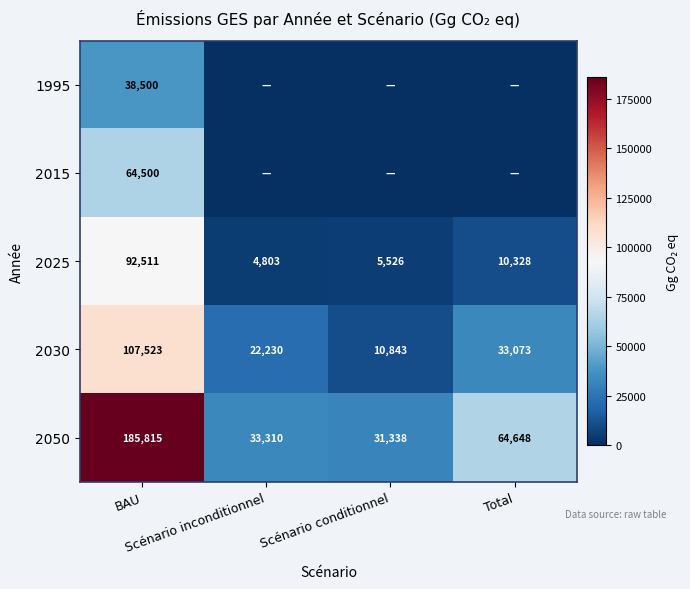

True or false: 2025 has a value of 55447 at BAU.

False